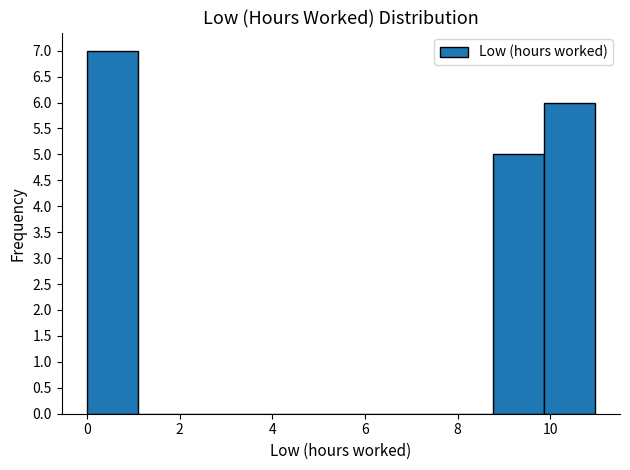

Over which range of the x-axis is the bar tallest?

0.0 to 1.0